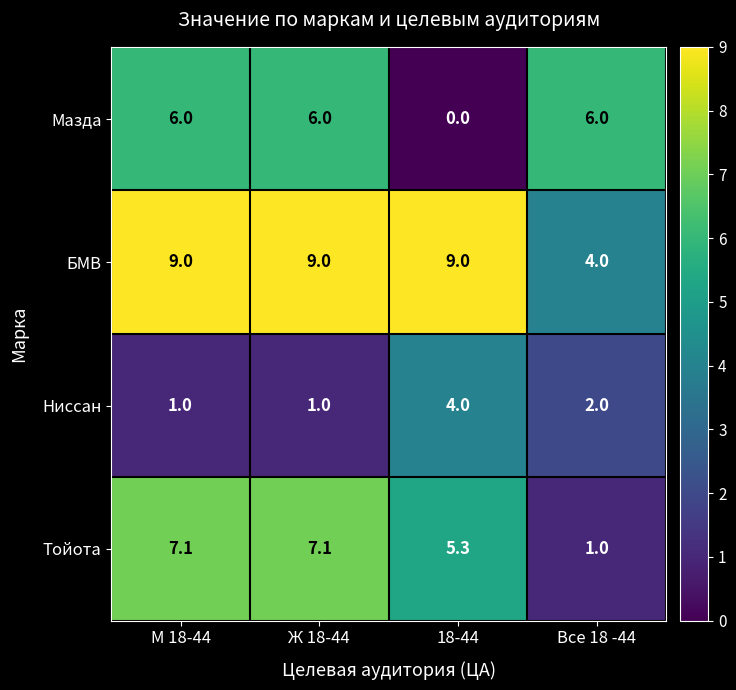

Is it true that Ниссан equals 0.5 at Ж 18-44?

False